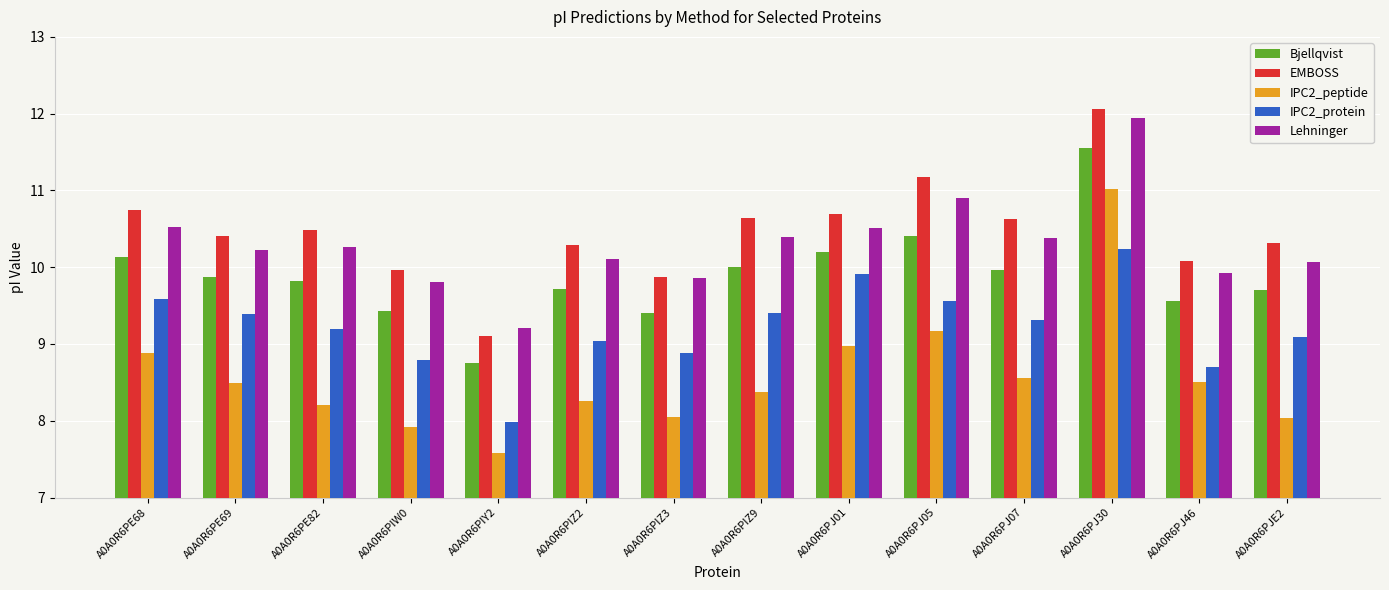

Does the chart contain any negative values?

No